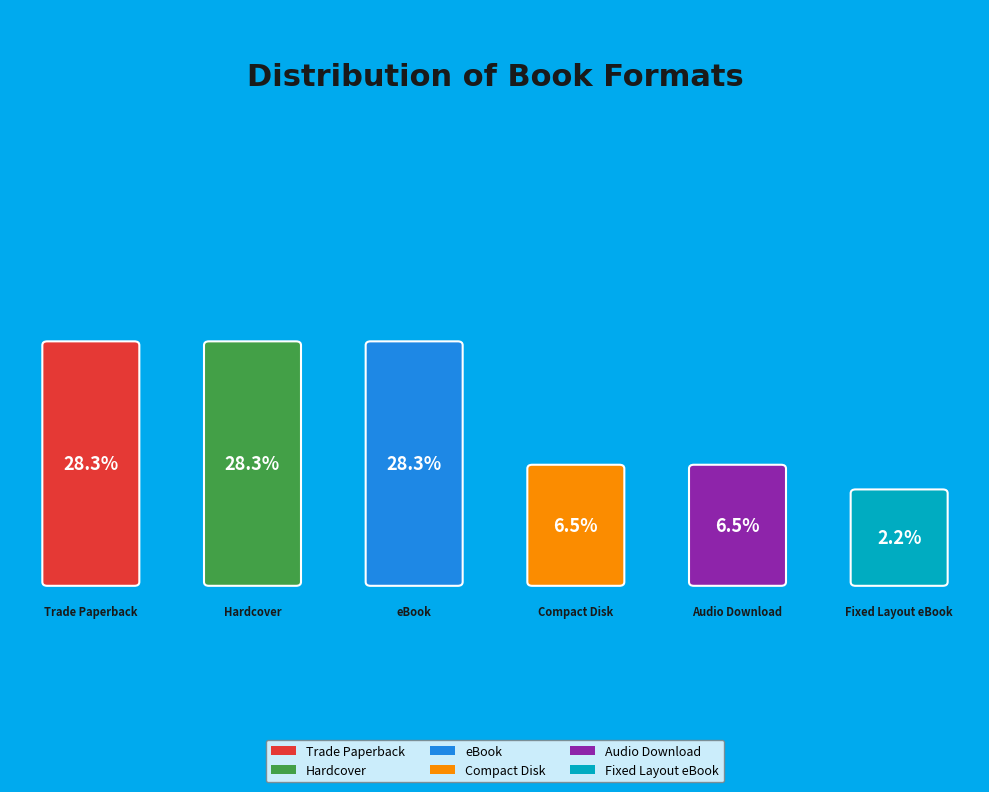

Which slice is the smallest?

Fixed Layout eBook